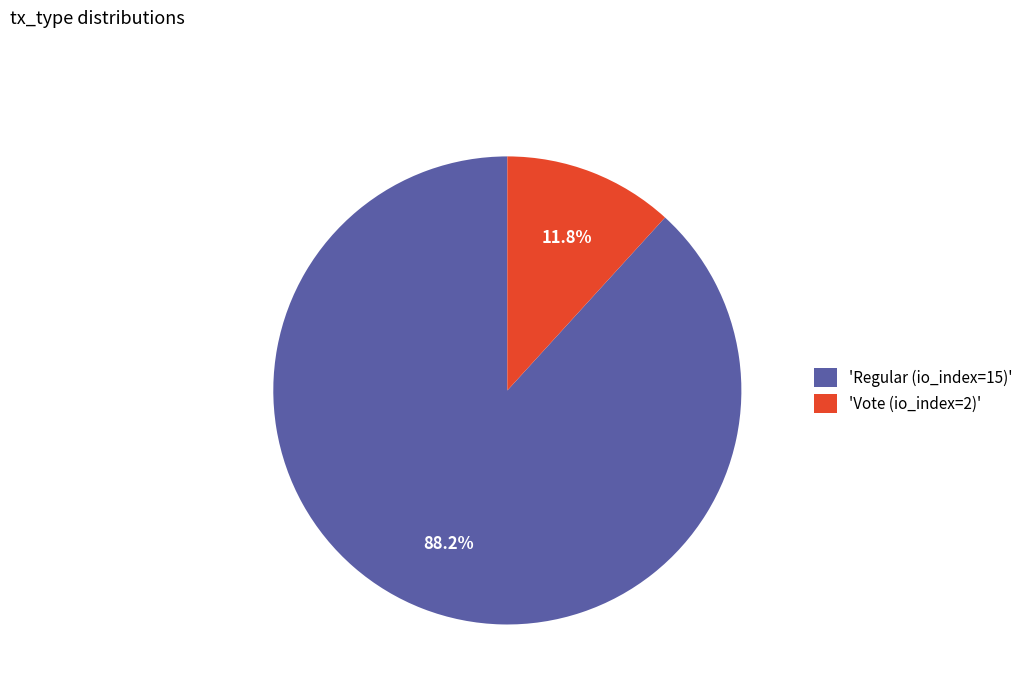

To the nearest percent, what is the difference between the largest and smallest slice percentages?

76%